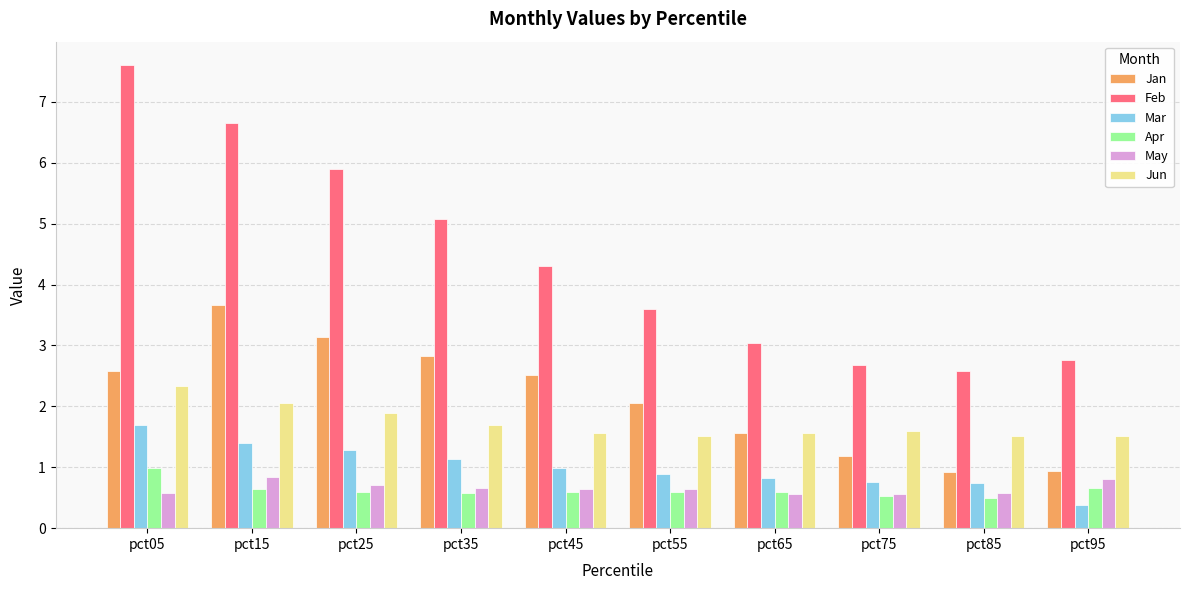

Which series has the largest total across all categories?

Feb